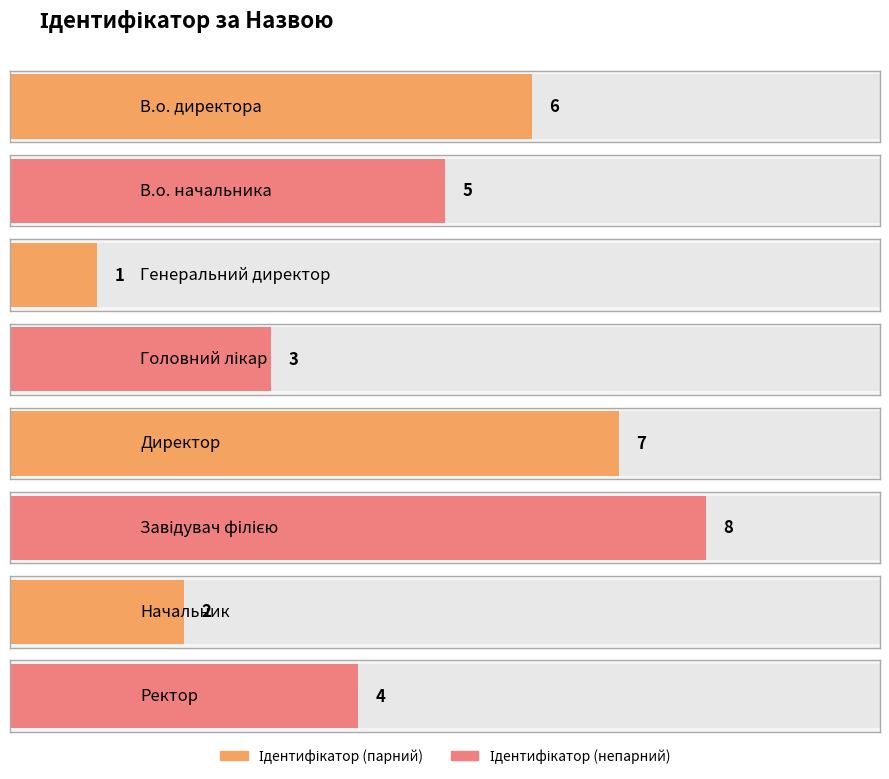

What is the maximum value shown in the chart?

8